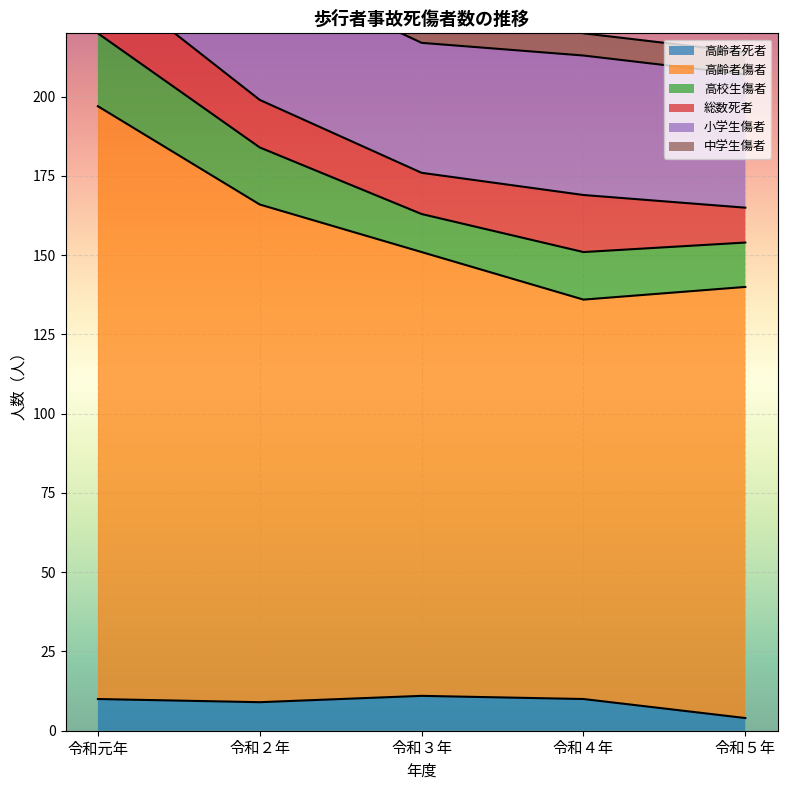

Count the number of data series in this chart.

6